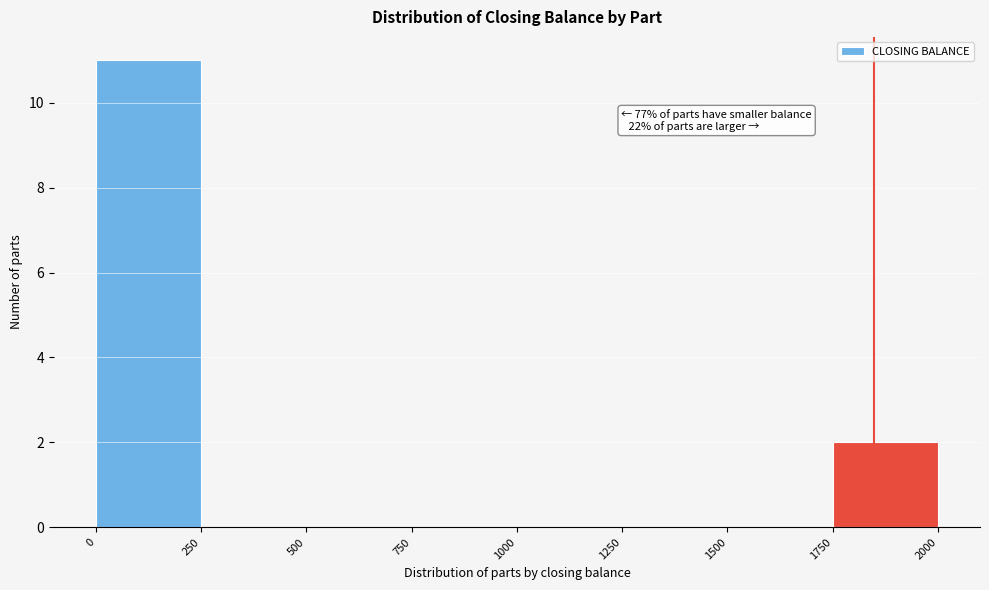

Over which range of the x-axis is the bar tallest?

0 to 250